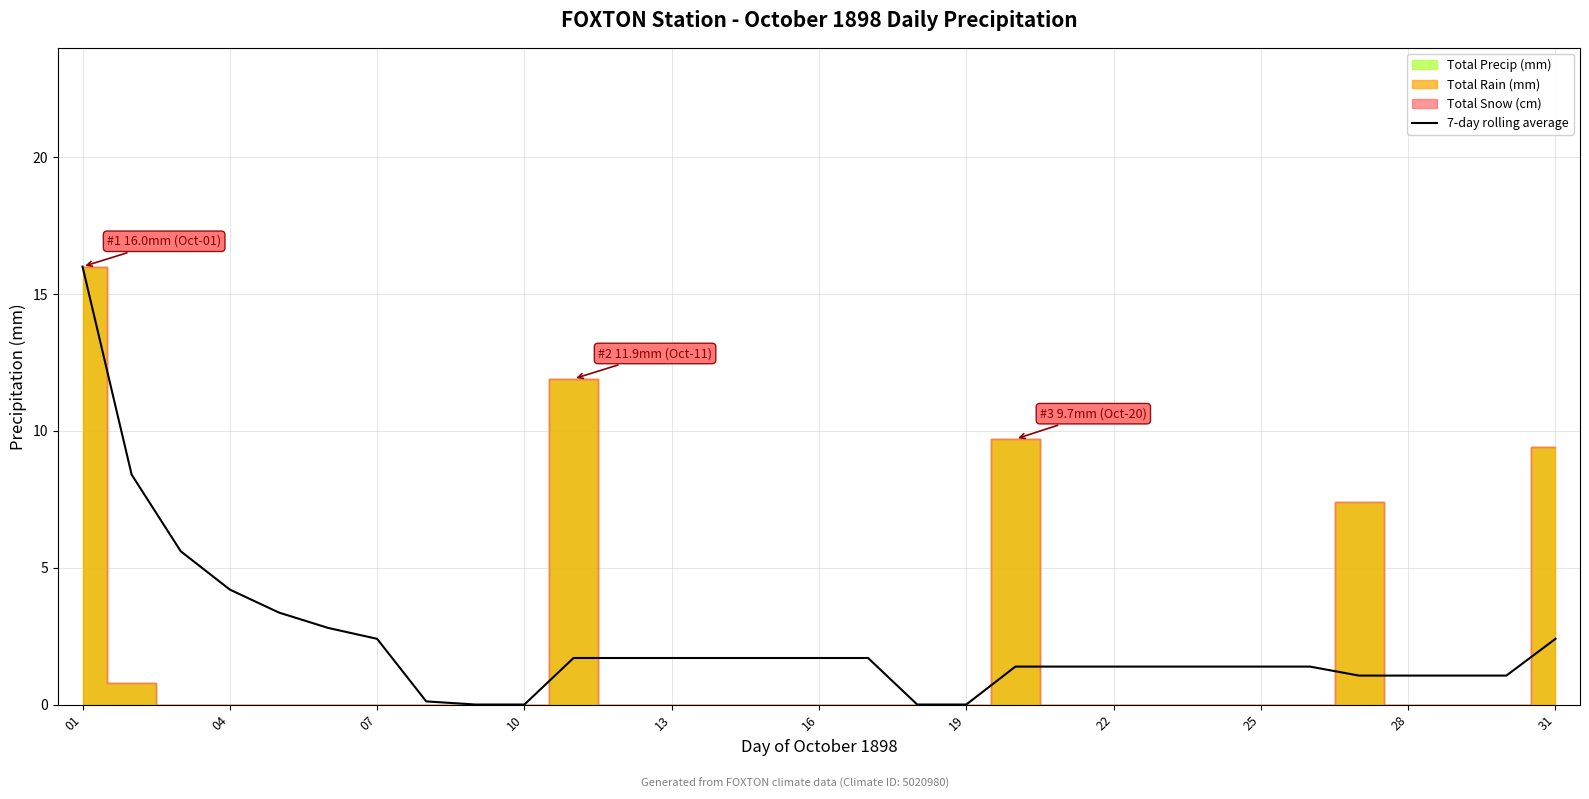

Which category has the highest value across all series?

01